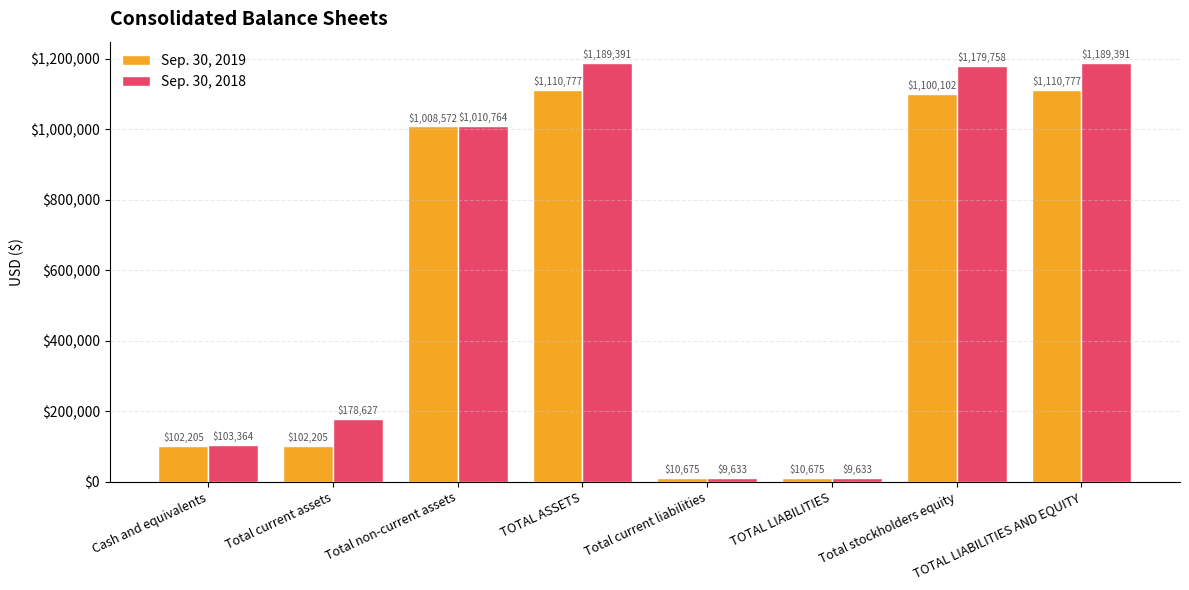

What is the maximum value for Sep. 30, 2019?

1110777